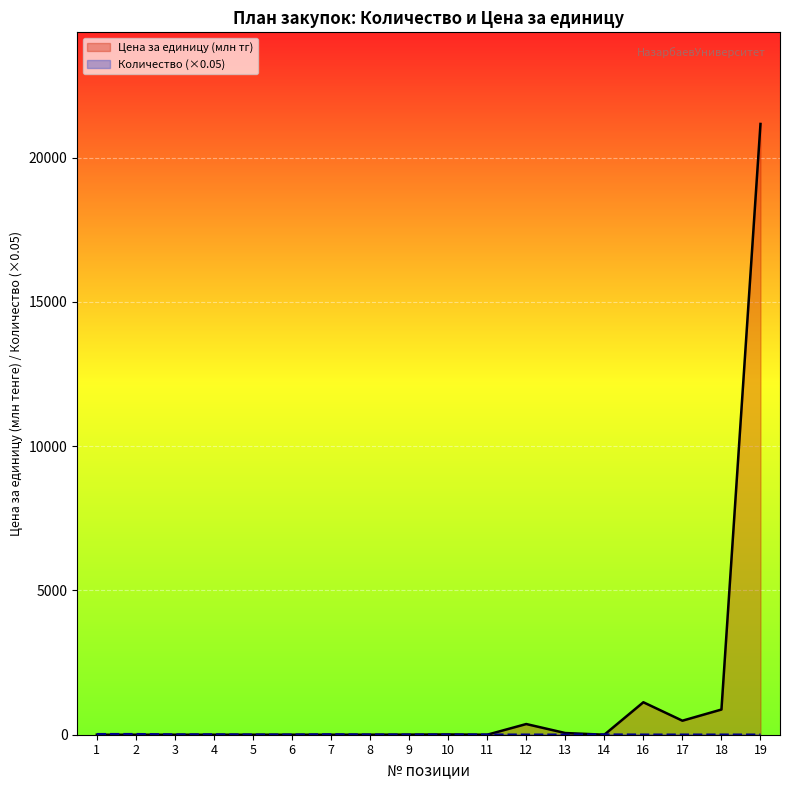

What is the value of the Количество (×0.05) point at the 14th from the left?

5.0